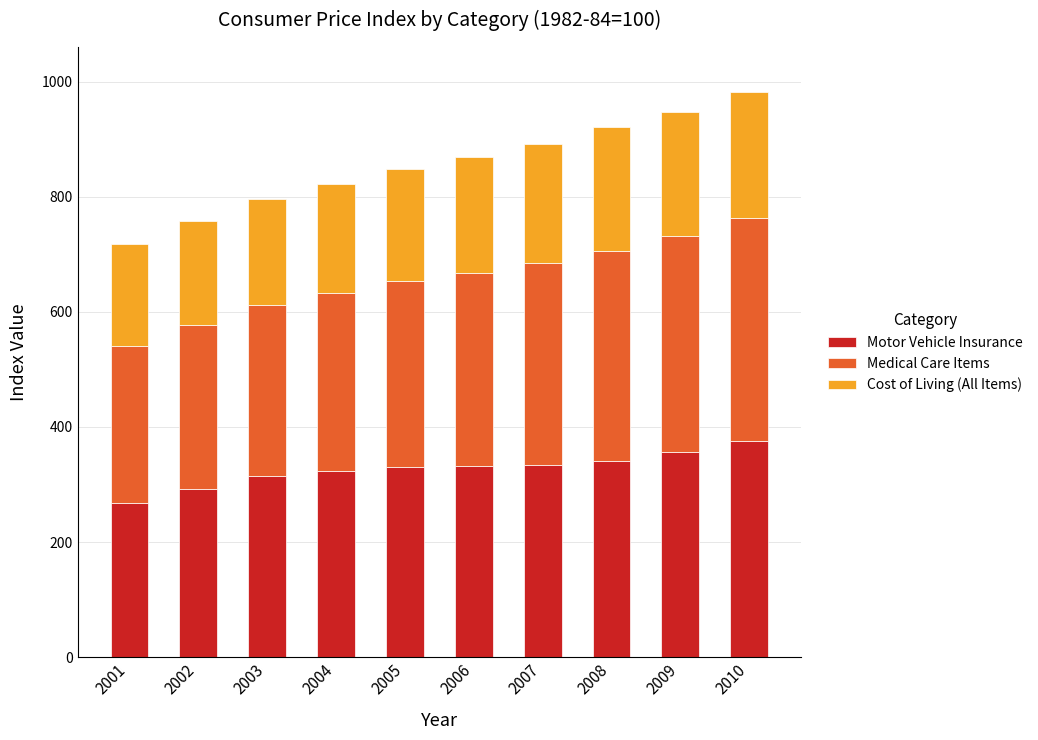

What is the difference between the Motor Vehicle Insurance values at 2003 and 2001?

46.3